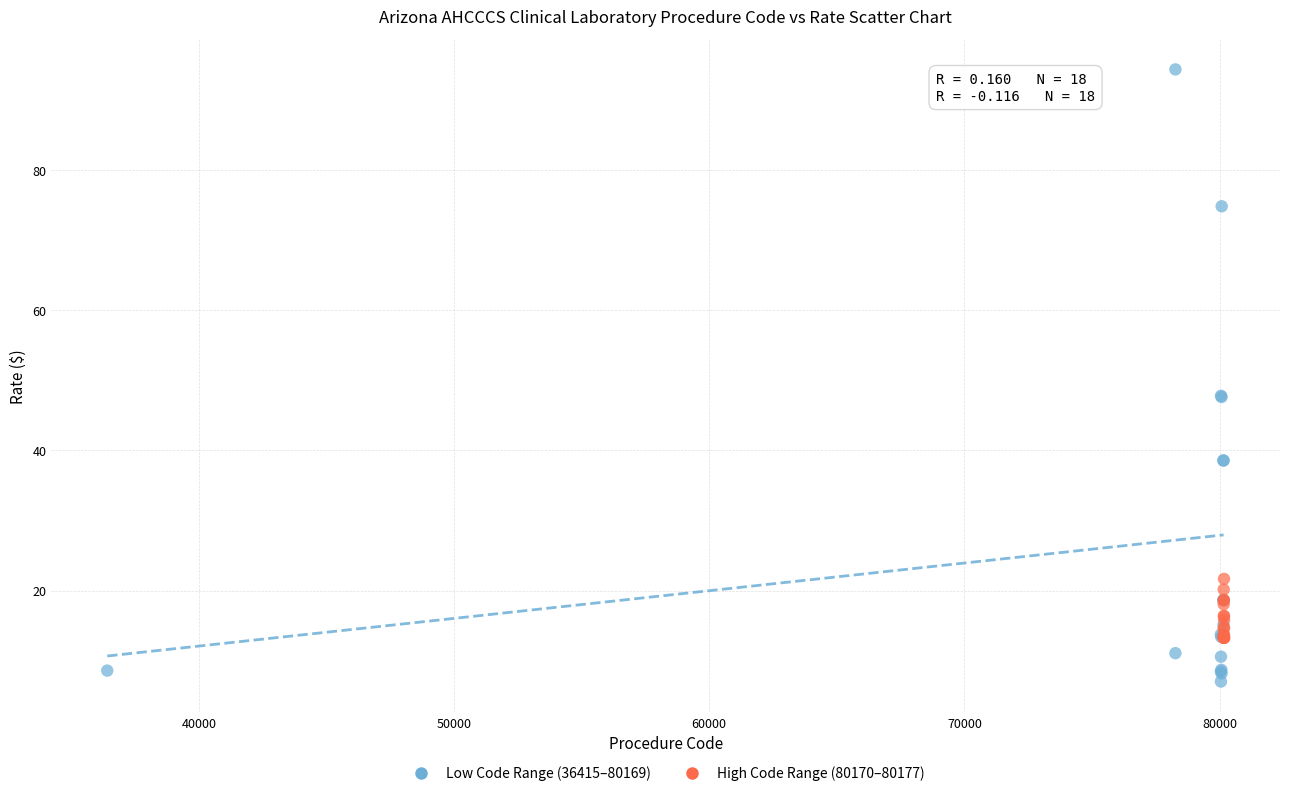

Which series contains the lowest Y value?

Low Code Range (36415–80169)